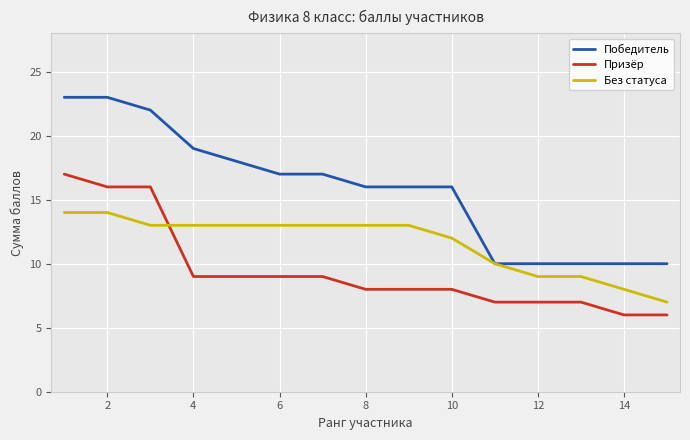

Rank the series by their average value, from highest to lowest.

Победитель, Без статуса, Призёр